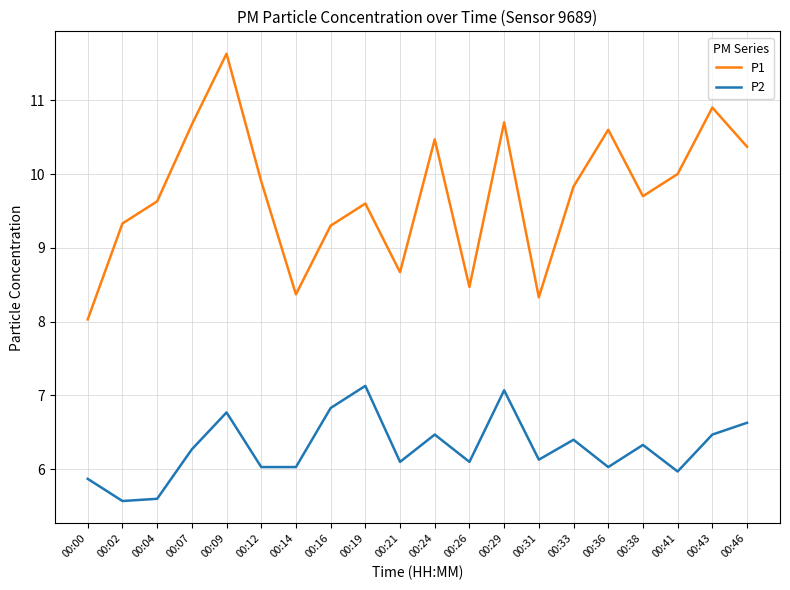

What are all the series names shown in the legend?

P1, P2